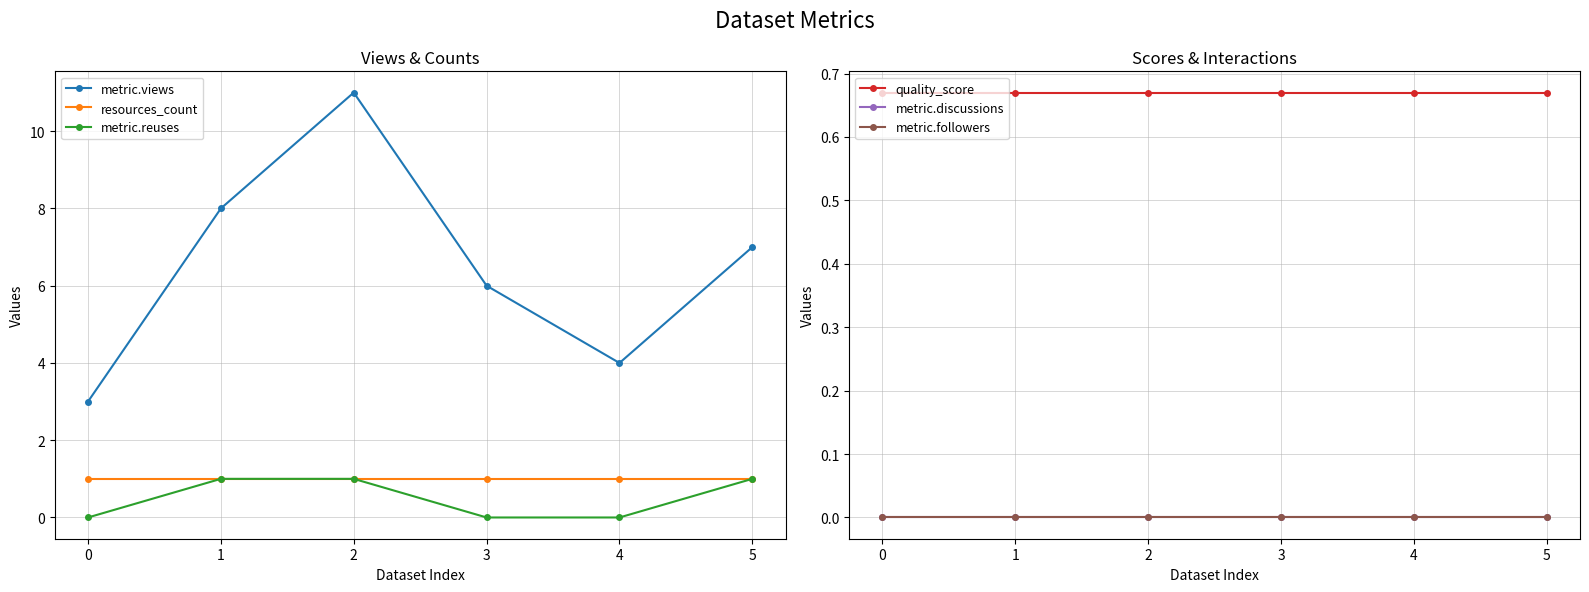

True or false: metric.followers has a value of 0.0 at 1.

True